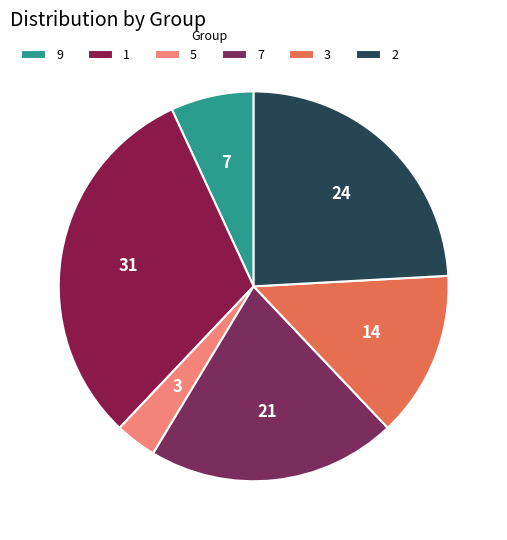

How many segments does this pie chart have?

6